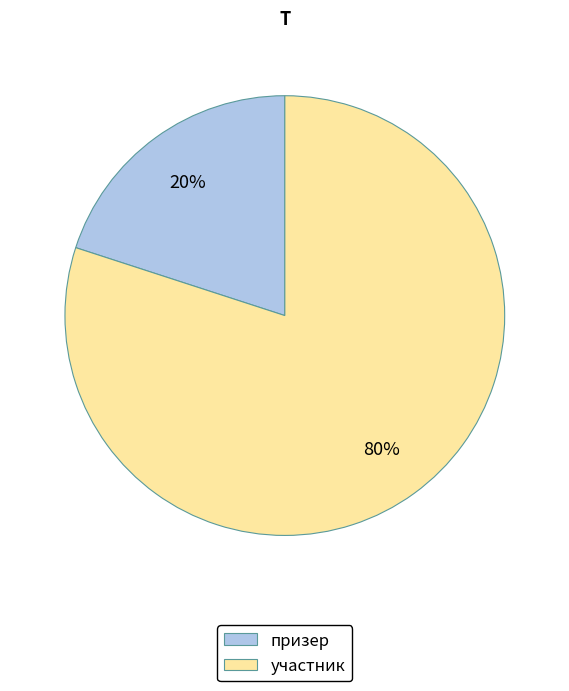

Which category accounts for the majority?

участник